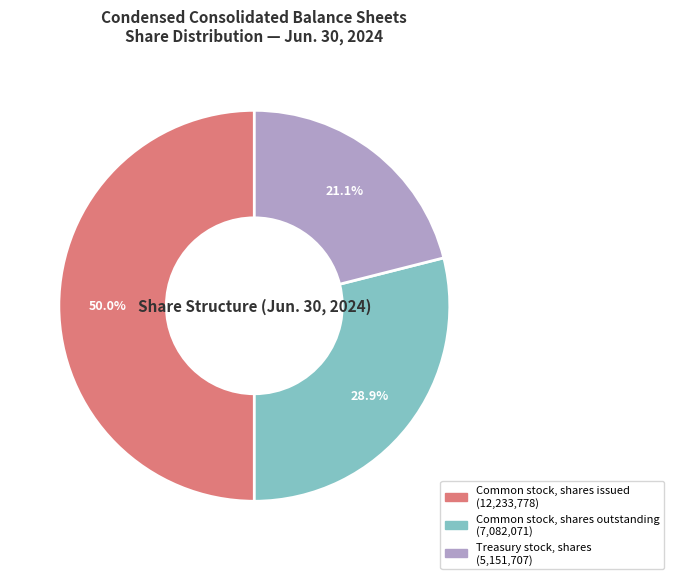

To the nearest percent, what portion does Treasury stock, shares represent?

21%